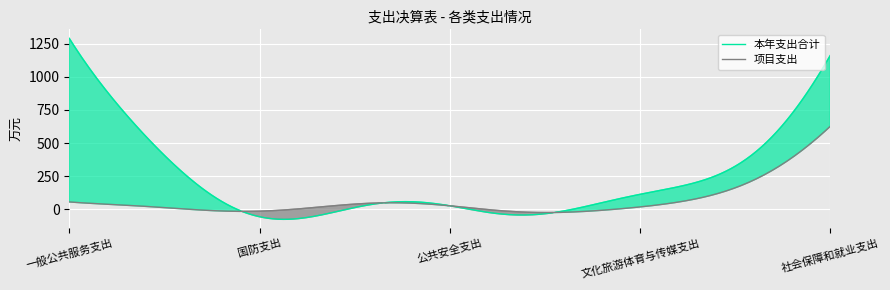

True or false: 本年支出合计 has more than 0 interior local peaks.

True